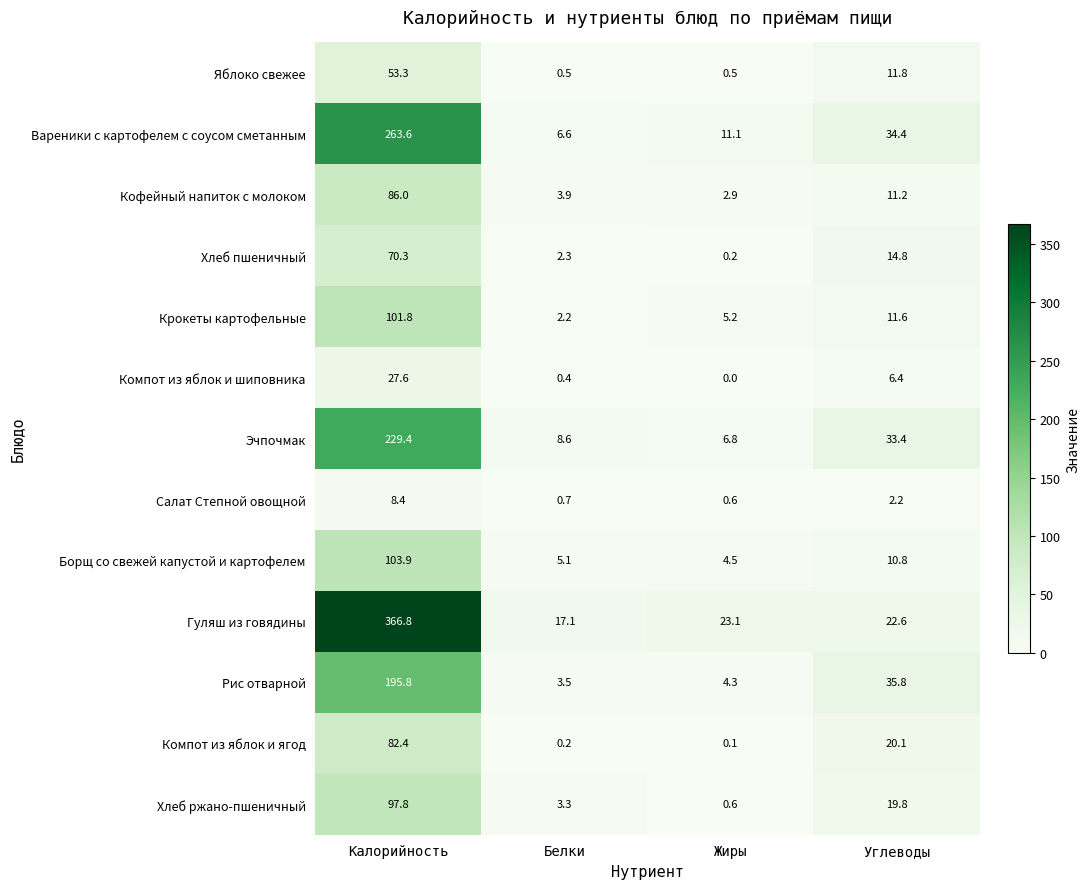

Which label corresponds to the smallest value in the chart?

Жиры